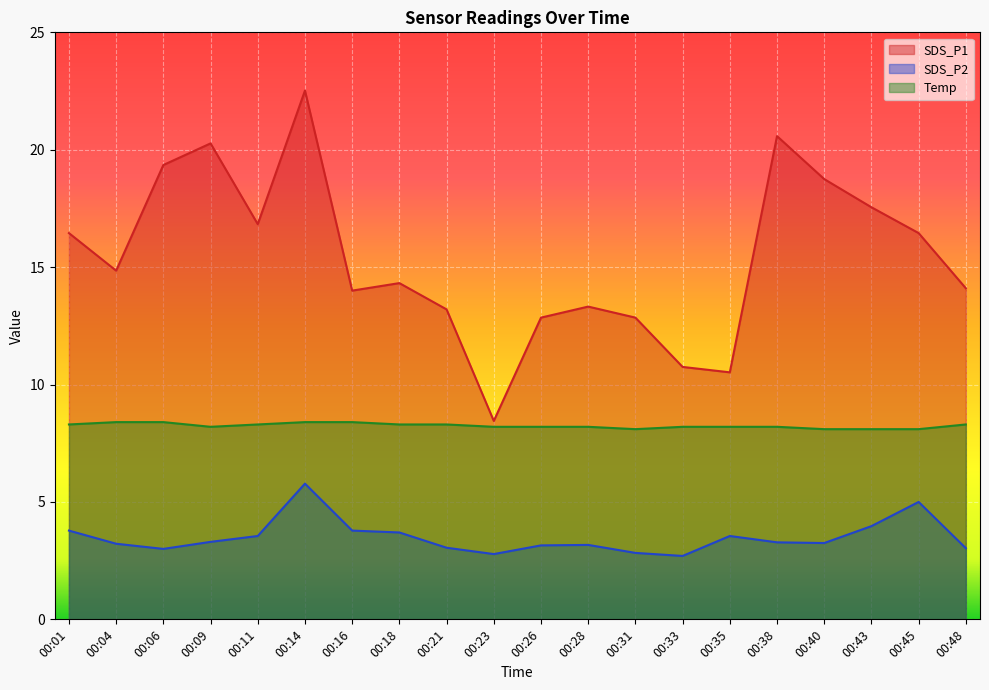

At which category does the chart reach its minimum across all series?

00:33